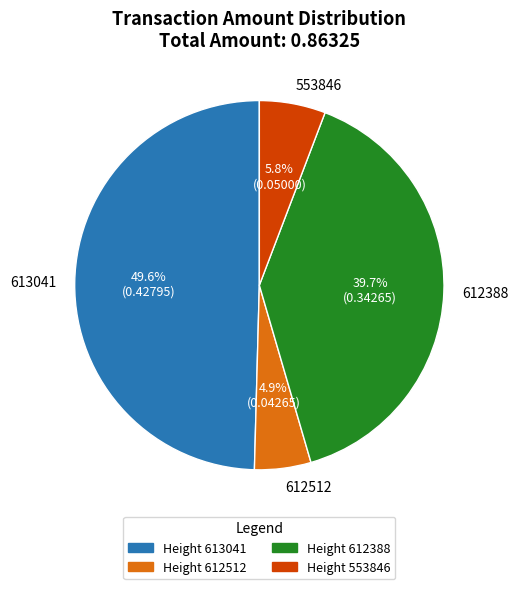

How many segments does this pie chart have?

4